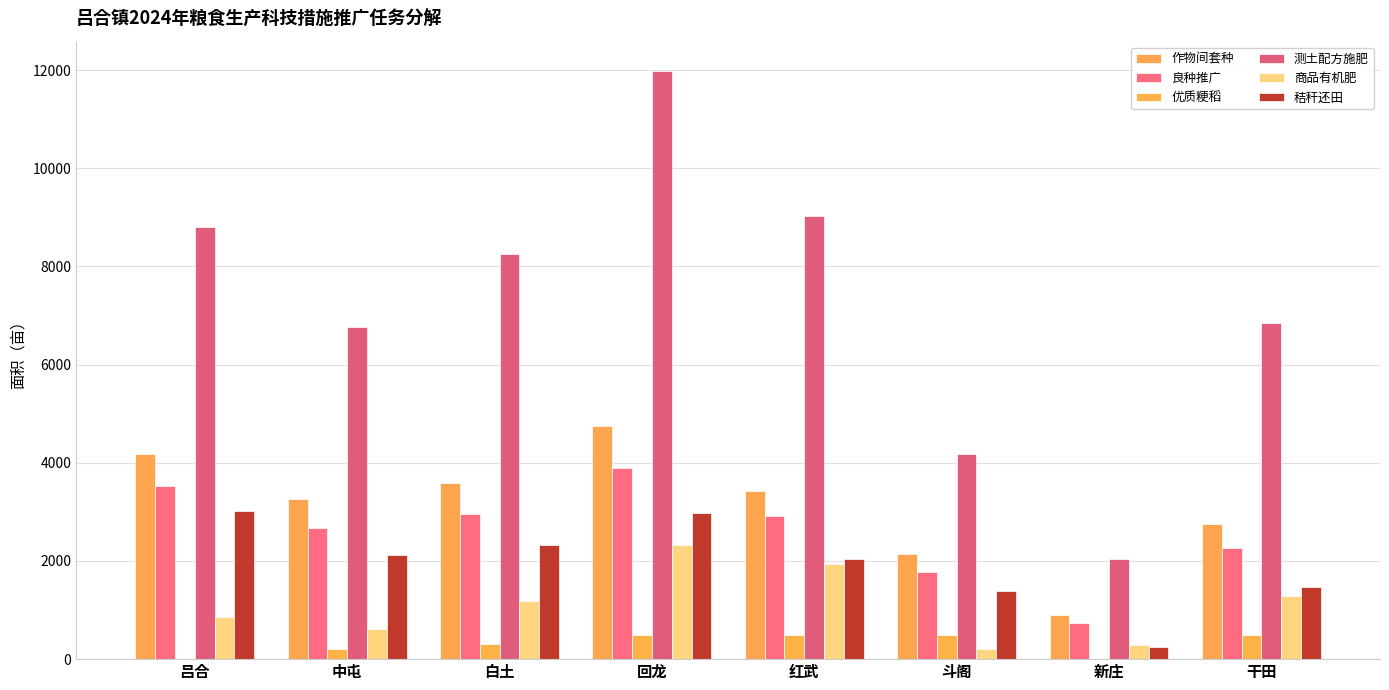

Is it true that 良种推广 equals 895.3 at 回龙?

False